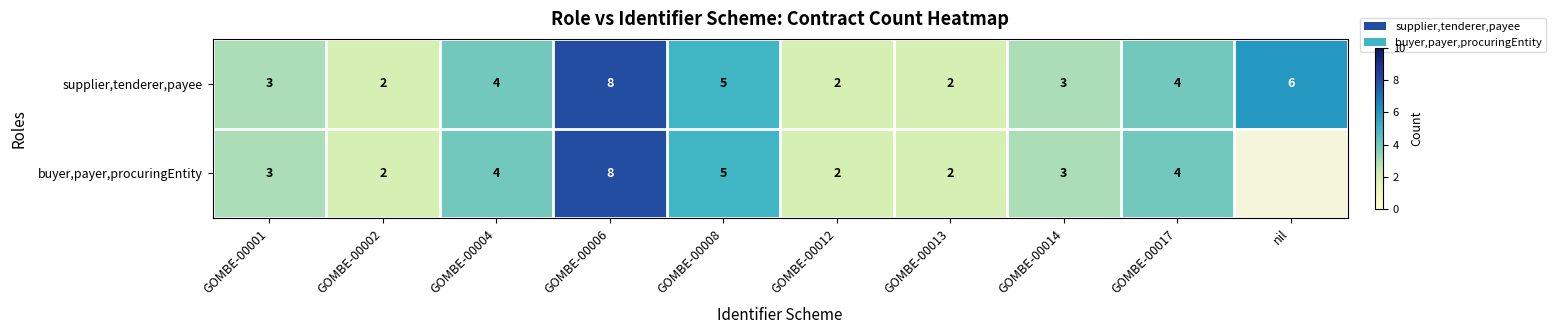

How many distinct data groups are displayed?

2